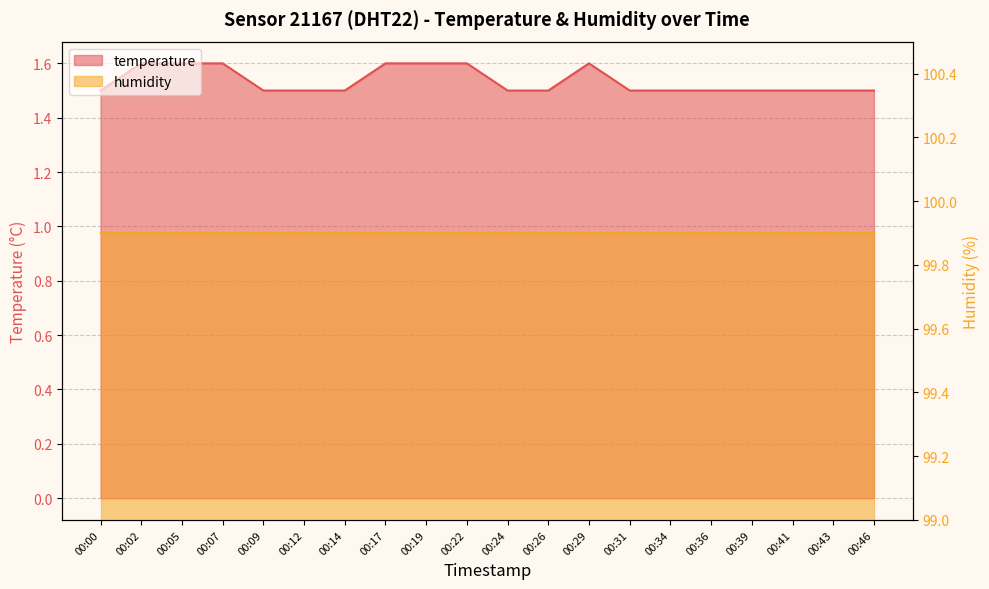

What is the value of the 19th point from the left?

1.5